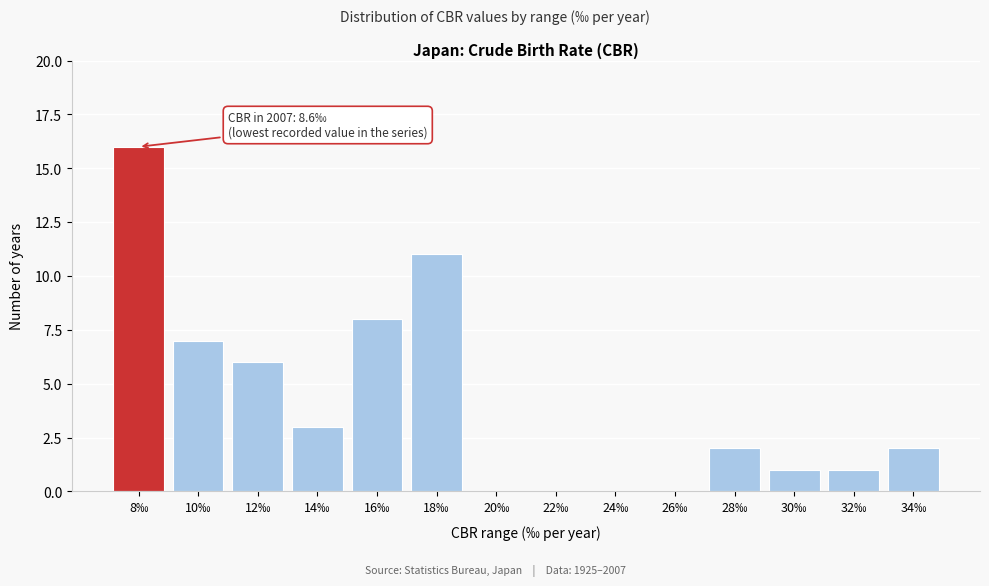

Reading left to right, what are all the values shown in this chart?

8‰=16	10‰=7	12‰=6	14‰=3	16‰=8	18‰=11	20‰=0	22‰=0	24‰=0	26‰=0	28‰=2	30‰=1	32‰=1	34‰=2